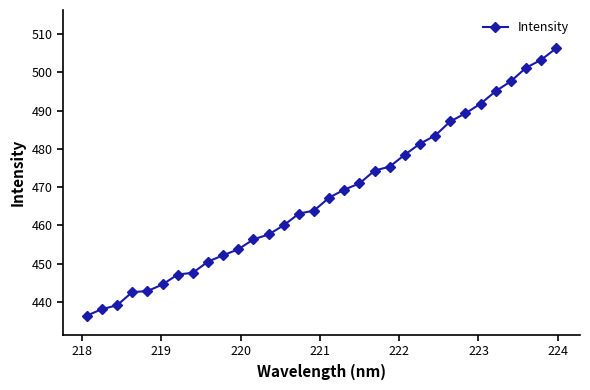

What is the smallest value displayed?

436.4